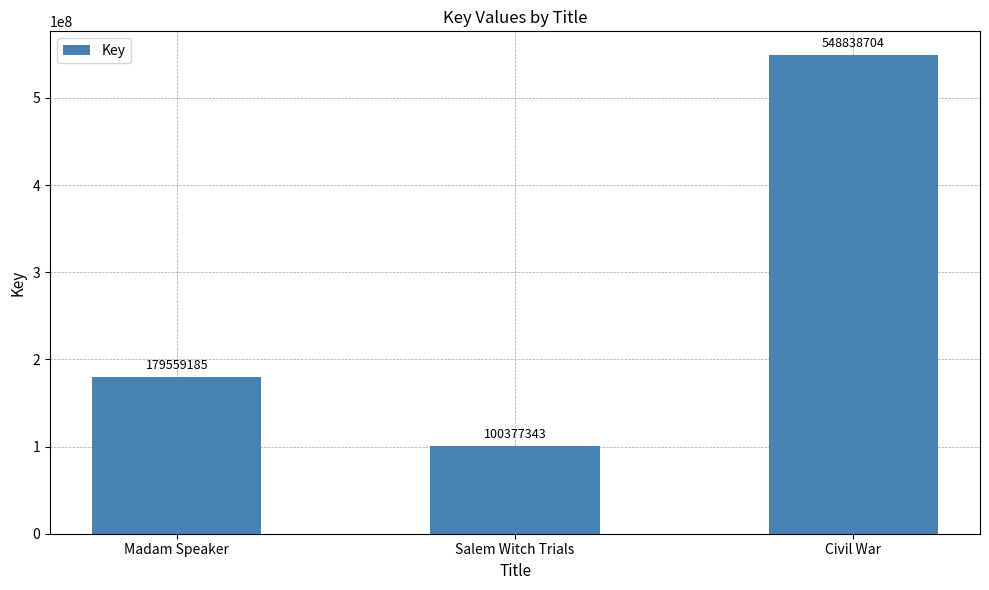

What is the difference between the values at Civil War and Salem Witch Trials?

448461361